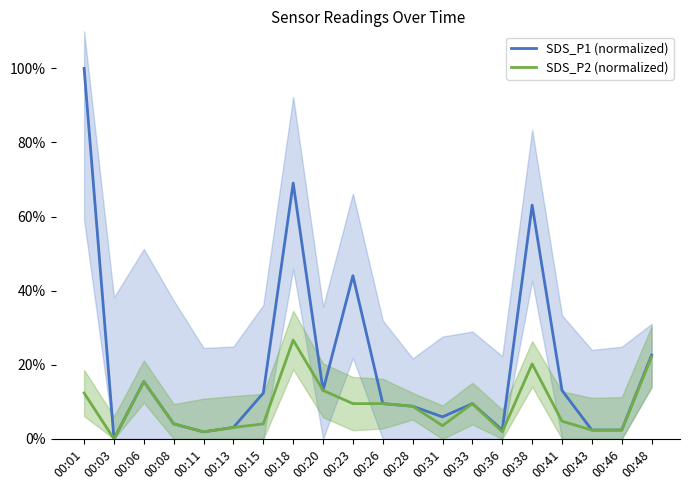

The value of SDS_P2 (normalized) at 00:18 is 26.7. True or false?

True